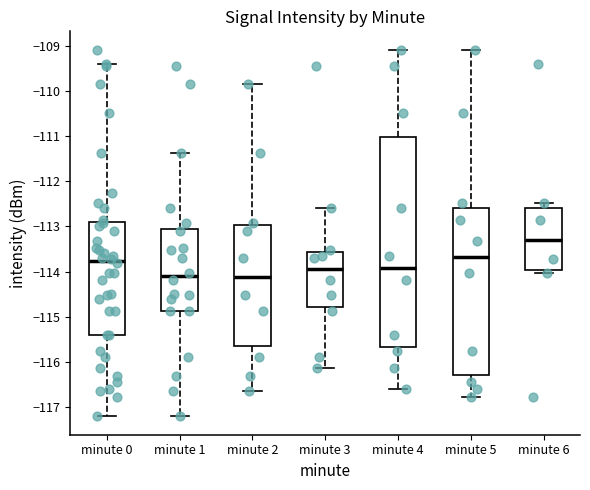

Reading left to right, read every box against the y-axis: the position of its median line, the range the box covers, and the ends of its whiskers. The values are not printed on the chart, so give them approximately, as read against the axis.

minute 0: median -113.8, box -115.4 to -112.9, whiskers -117.2 to -109.4
minute 1: median -114.1, box -114.9 to -113.1, whiskers -117.2 to -111.4
minute 2: median -114.1, box -115.6 to -113.0, whiskers -116.6 to -109.8
minute 3: median -113.9, box -114.8 to -113.6, whiskers -116.1 to -112.6
minute 4: median -113.9, box -115.7 to -111.0, whiskers -116.6 to -109.1
minute 5: median -113.7, box -116.3 to -112.6, whiskers -116.8 to -109.1
minute 6: median -113.3, box -114.0 to -112.6, whiskers -114.0 (just below the box's lower edge) to -112.5